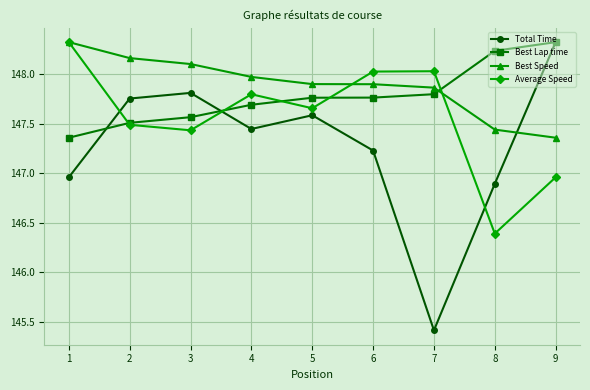

What is the total value across all series at 9?

591.0